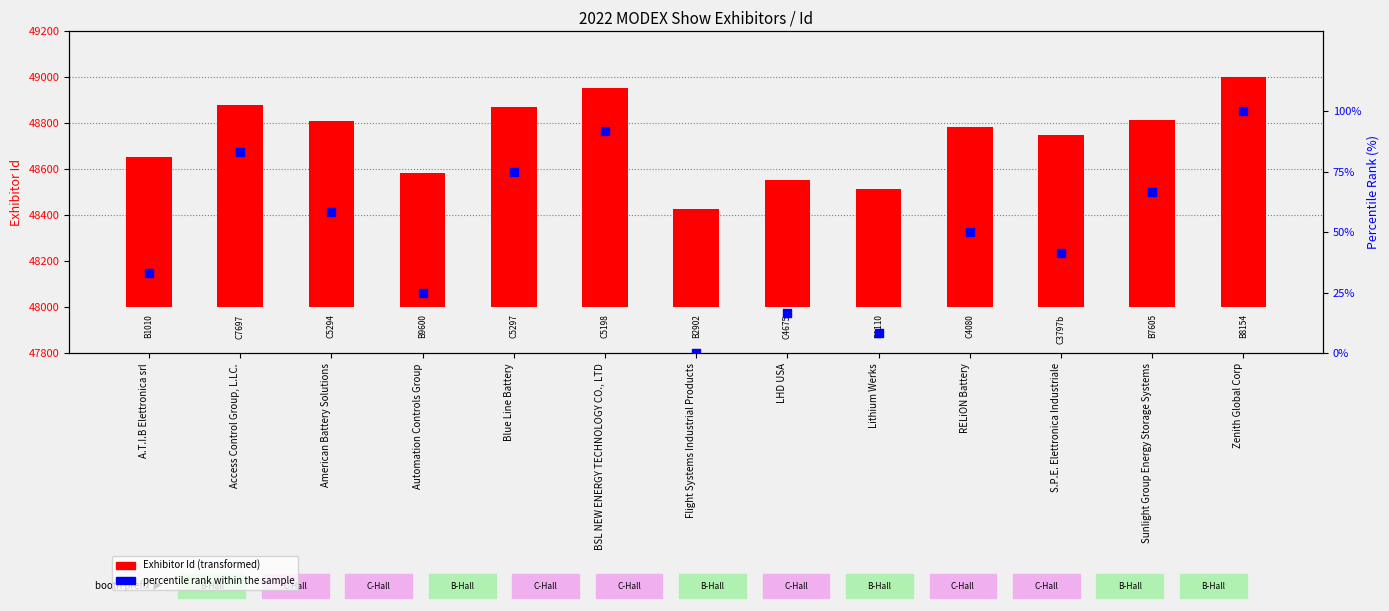

Is the value of percentile rank within the sample at S.P.E. Elettronica Industriale greater than the value of Exhibitor Id at BSL NEW ENERGY TECHNOLOGY CO., LTD?

No